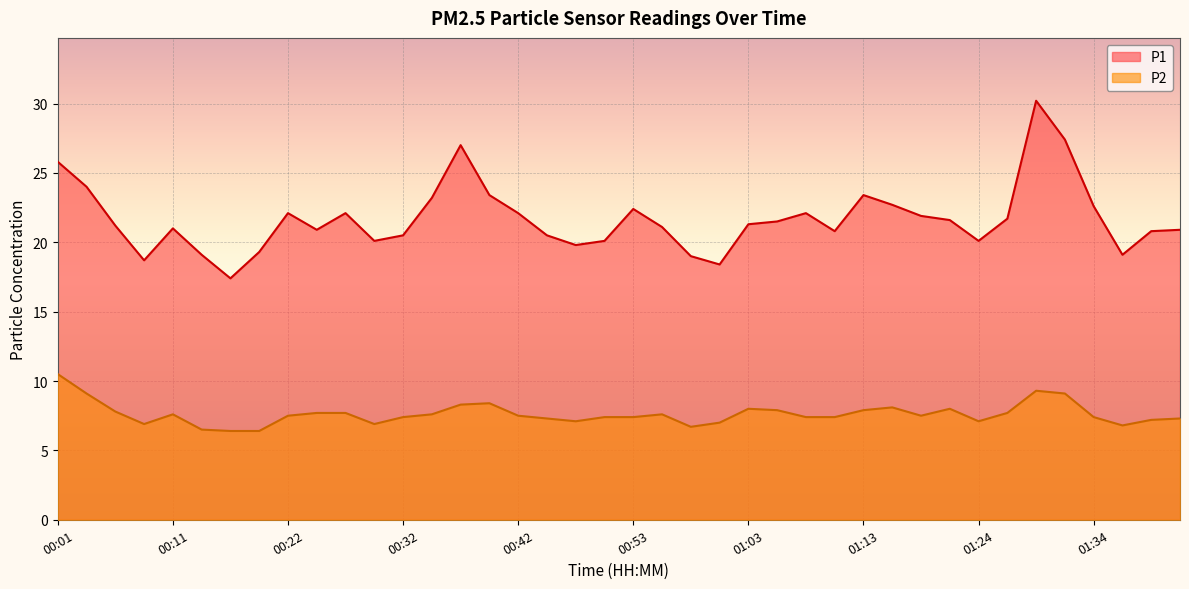

At which label is P2 closest to 8?

01:03